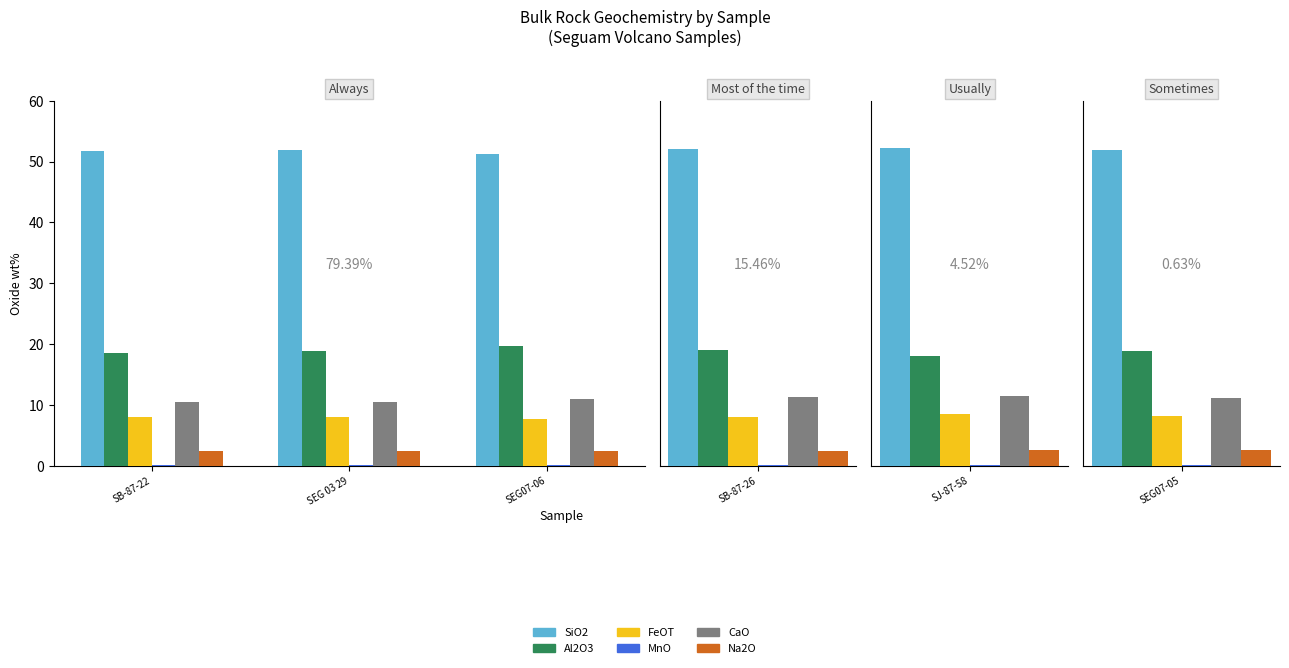

What is the label of the 2nd bar from the right?

SEG 03 29